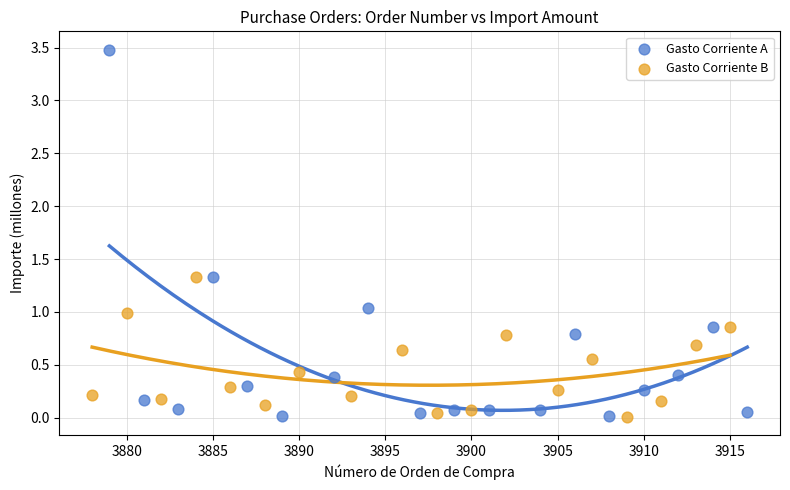

Which series contains the highest Y value?

Gasto Corriente A